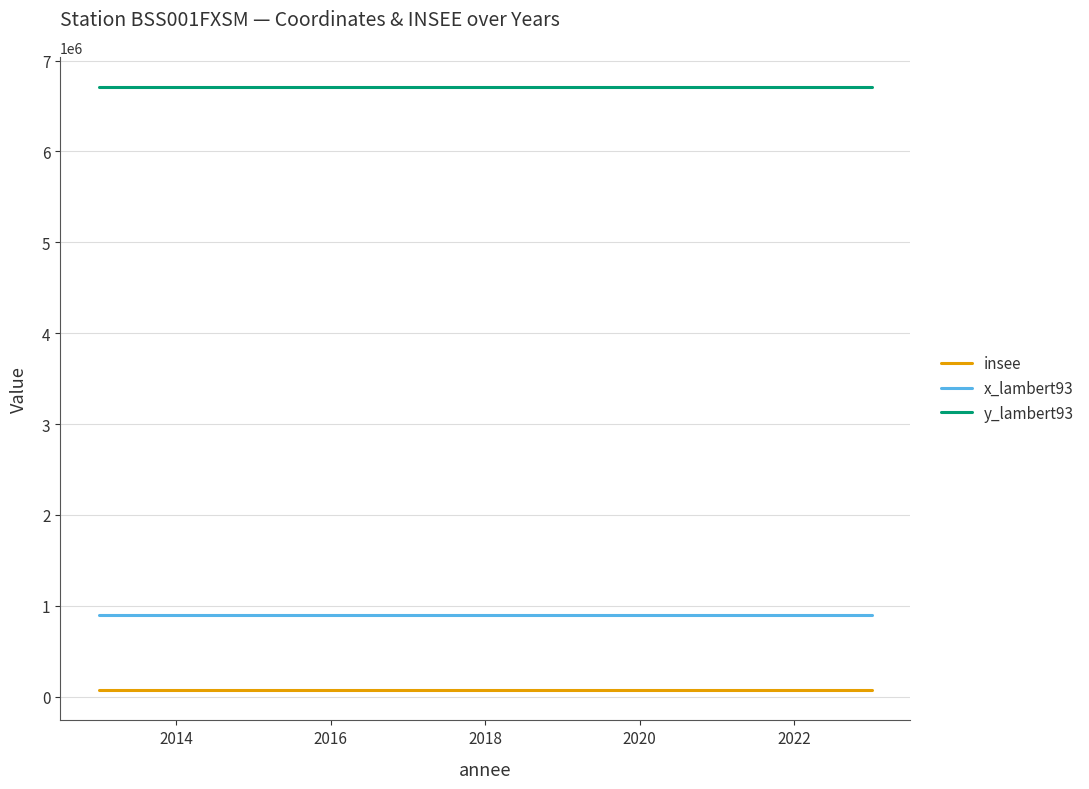

What is the maximum value for y_lambert93?

6709357